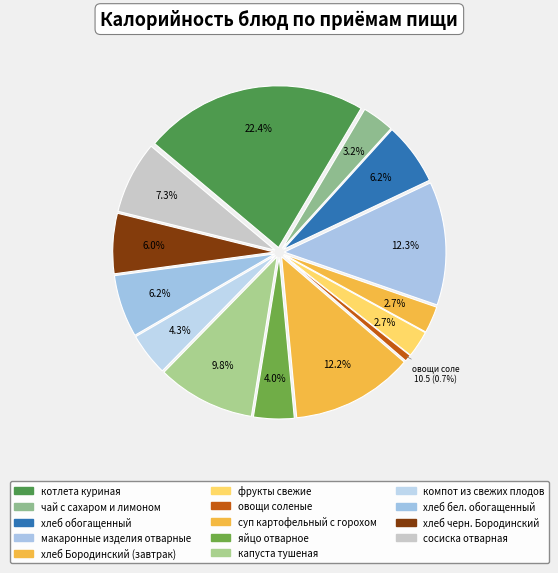

Do компот из свежих плодов and суп картофельный с горохом together represent more than half of the pie?

No